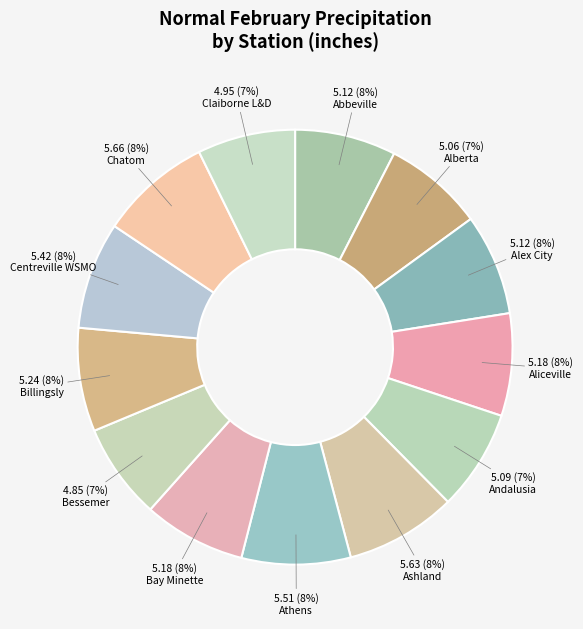

How many slices are in this pie chart?

13